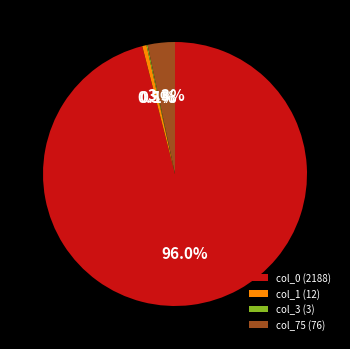

Which category has the biggest portion of the pie?

col_0 (2188)